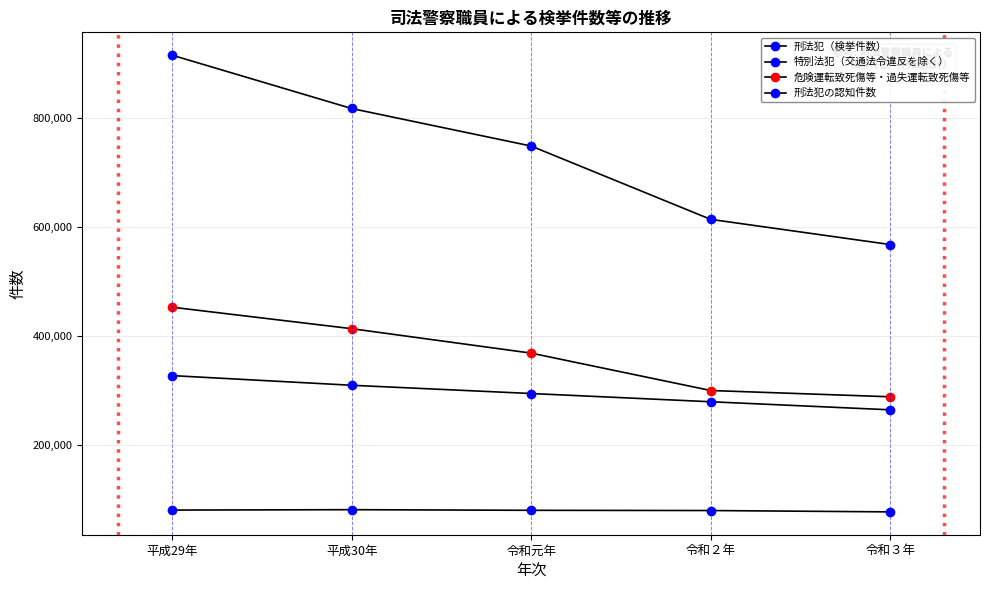

How many series are shown in this chart?

4